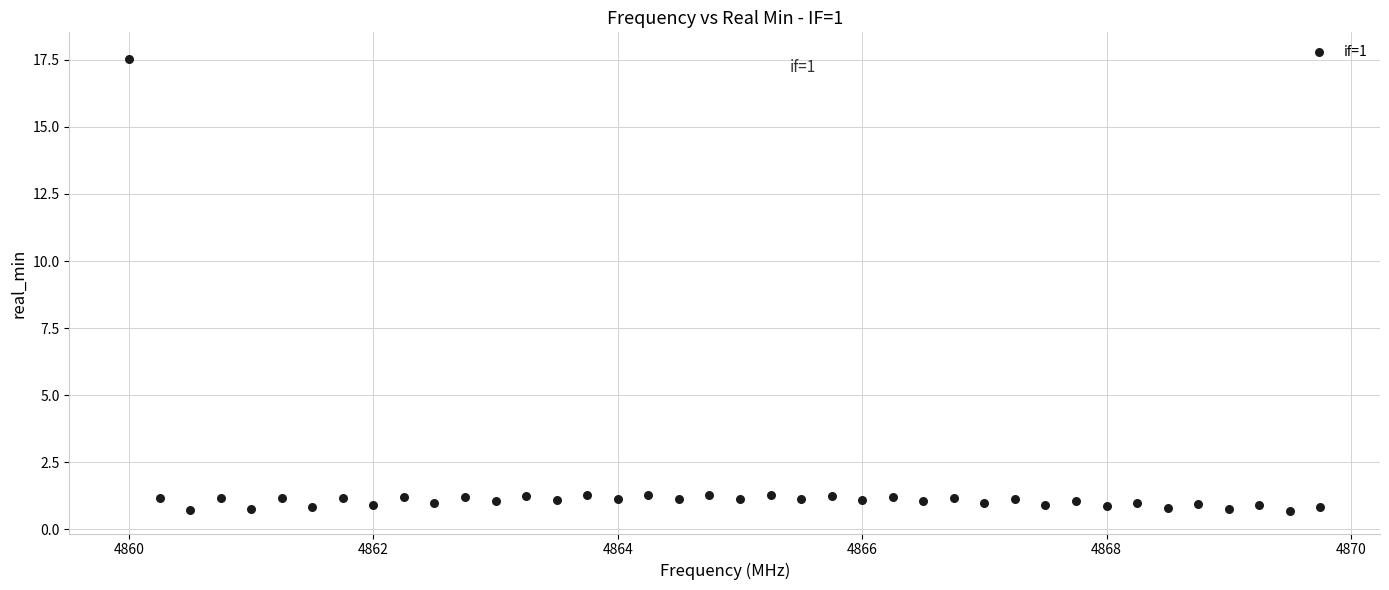

What is the range of X values (max minus min)?

9.8